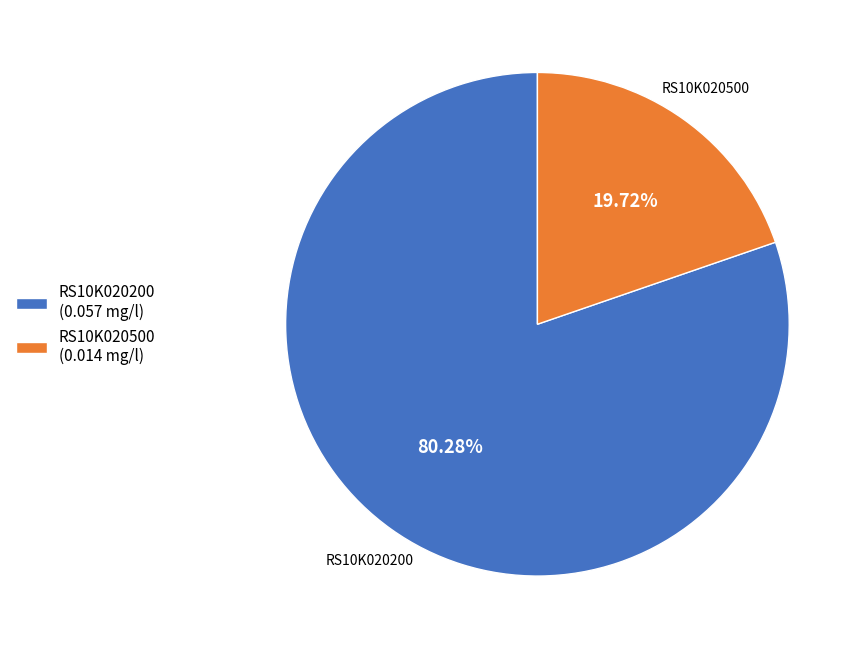

What percentage is the RS10K020200 slice, to the nearest percent?

80%